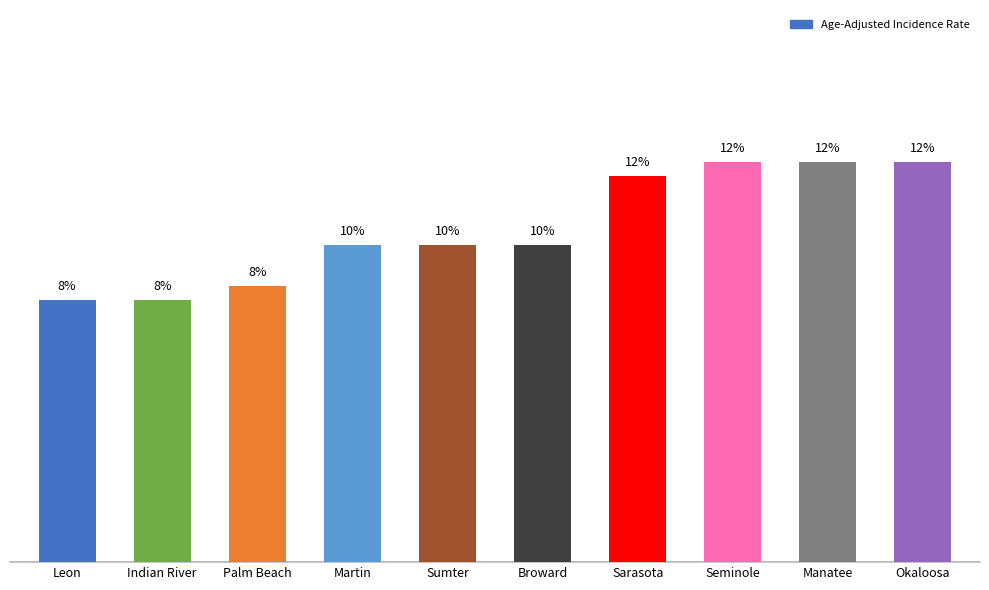

Are the bars horizontal?

No